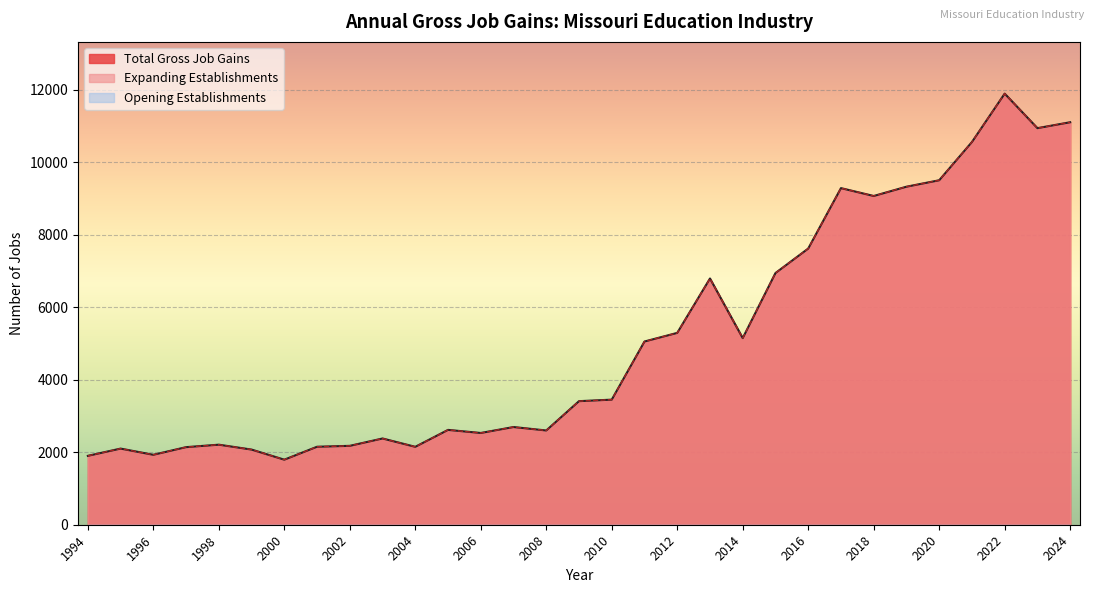

True or false: Expanding Establishments and Total Gross Job Gains intersect in this chart.

False